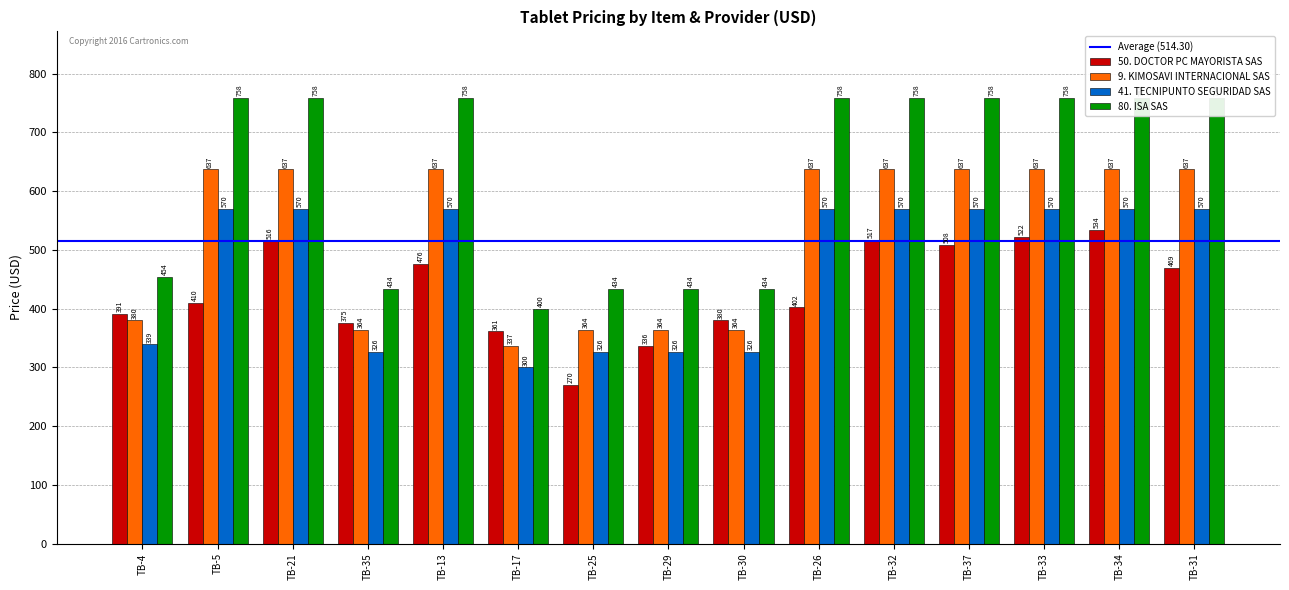

What is the sum of the 41. TECNIPUNTO SEGURIDAD SAS values at TB-33 and TB-5?

1140